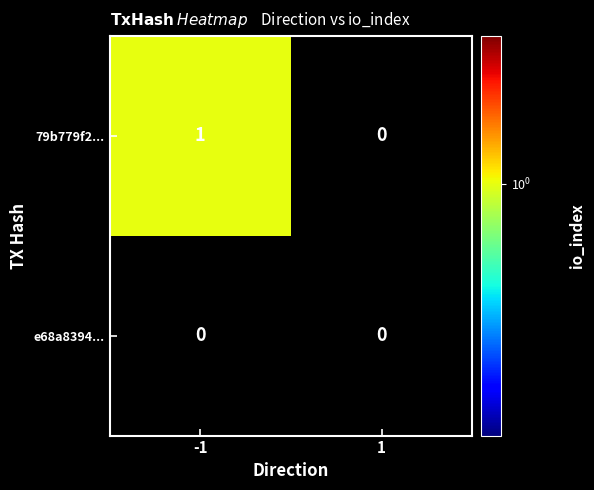

Is the value of 79b779f20122afcea85e43506e72024b004b8fe at direction_-1 greater than the value of e68a83949ac1e885bdcb5a80dae64bbdd03c342 at direction_-1?

Yes